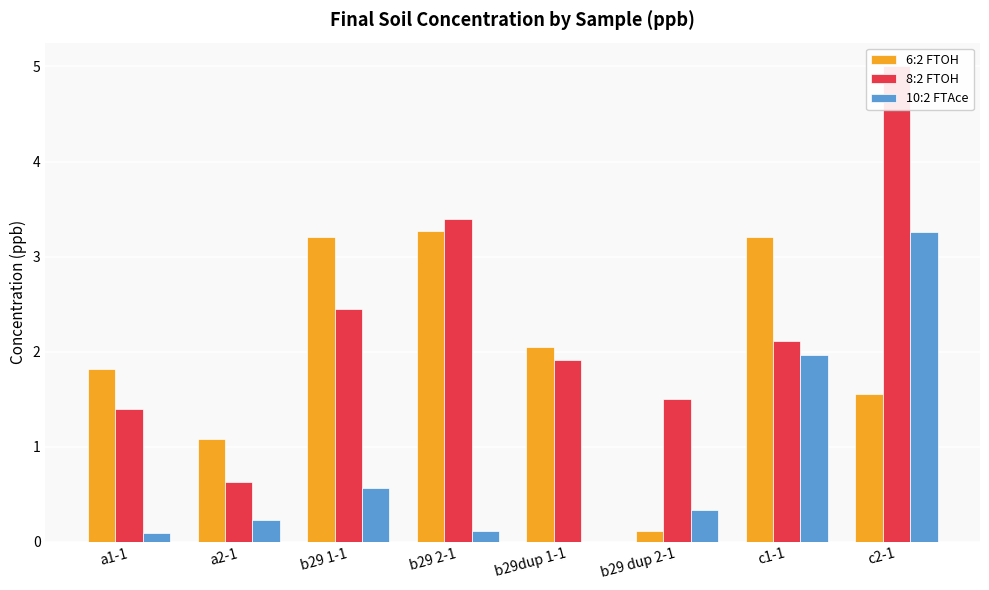

True or false: 6:2 FTOH has a value of 4.7 at b29 2-1.

False